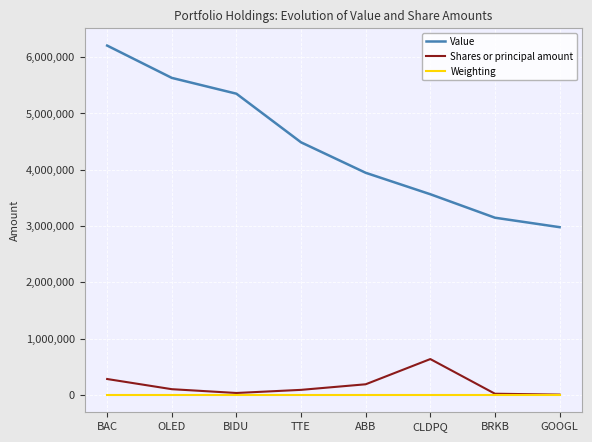

What is the sum of the Value values at BIDU and BRKB?

8495000.0